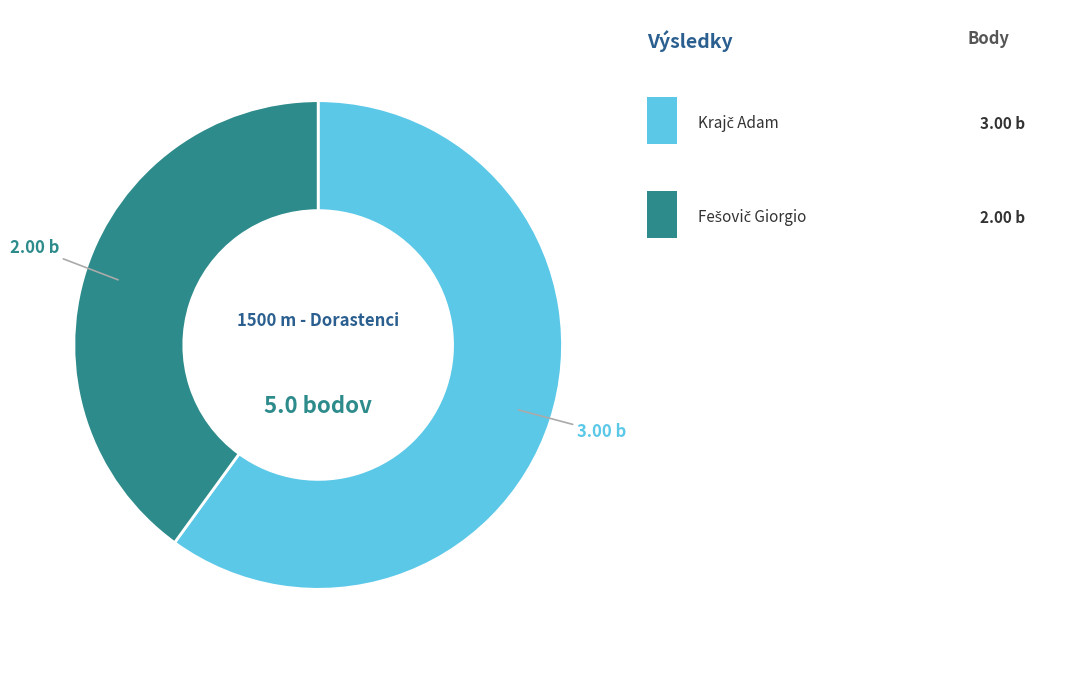

Does any single category account for the majority?

Yes